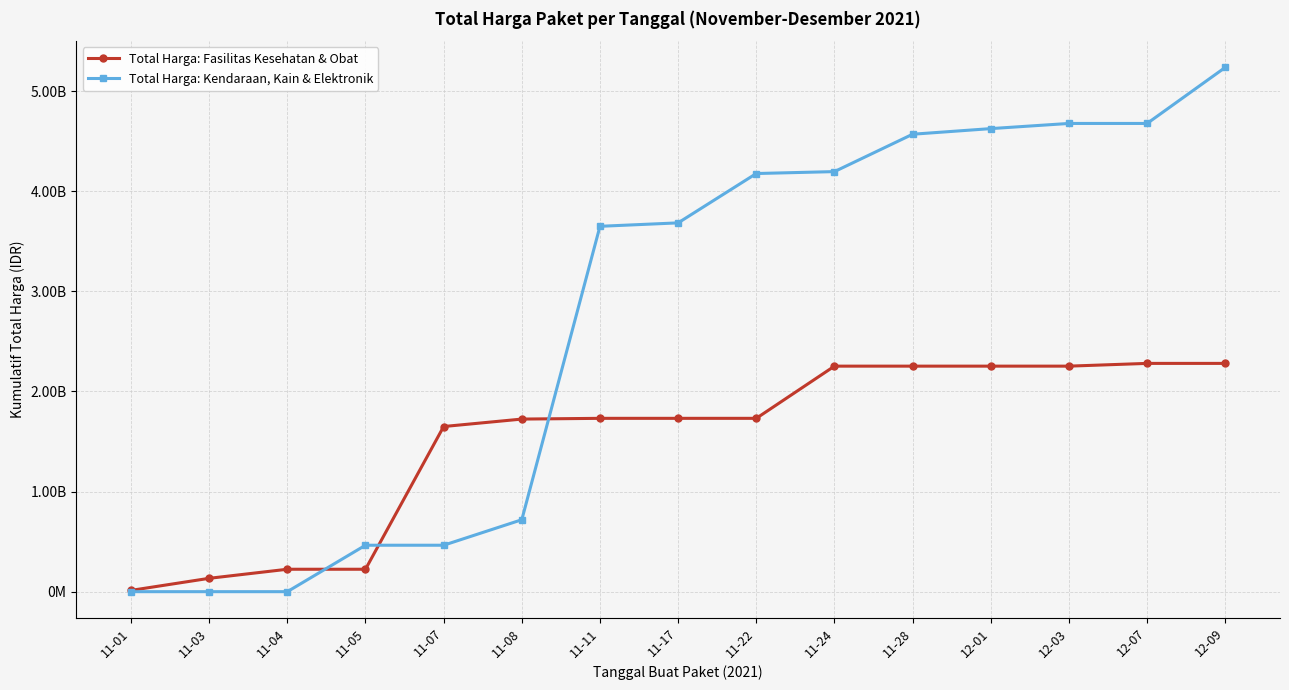

Rank the series by their maximum value, from lowest to highest.

Total Harga: Fasilitas Kesehatan & Obat, Total Harga: Kendaraan, Kain & Elektronik